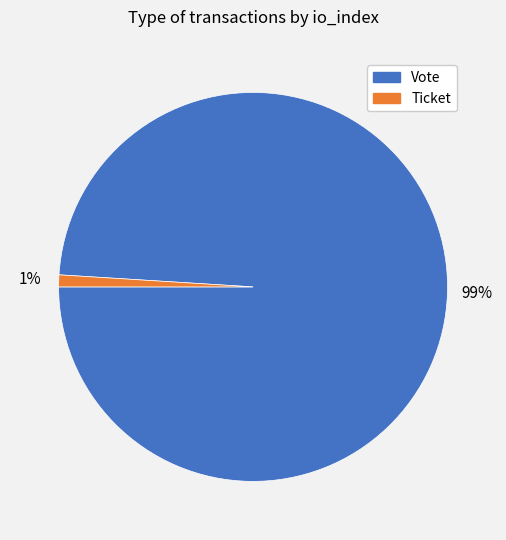

True or false: Vote accounts for 91% of the total.

False